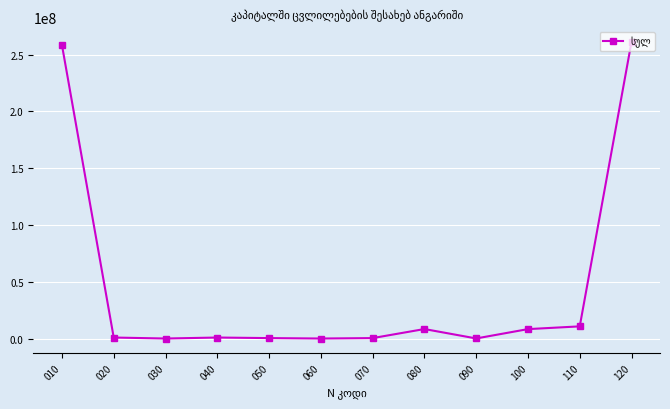

What is the difference between the maximum and second lowest values?

261330195